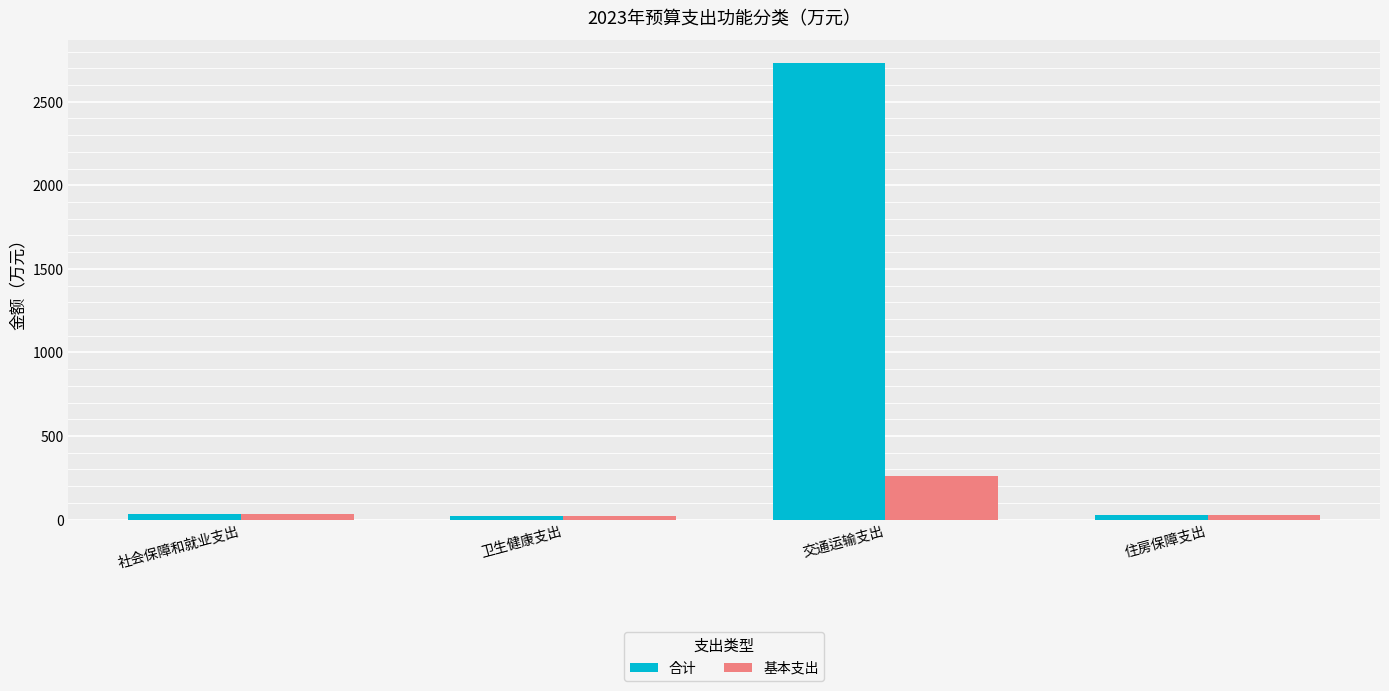

Rank the series at 交通运输支出 from highest to lowest value.

合计, 基本支出